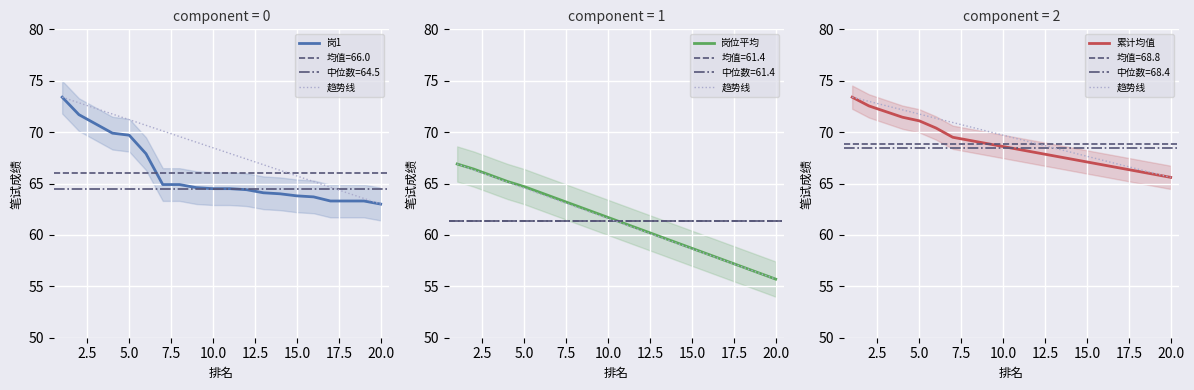

Where does the 累计均值 series first go above 68?

1